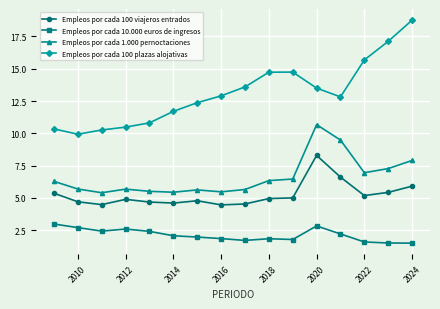

Rank the series by their maximum value, from highest to lowest.

Empleos por cada 100 plazas alojativas, Empleos por cada 1.000 pernoctaciones, Empleos por cada 100 viajeros entrados, Empleos por cada 10.000 euros de ingresos